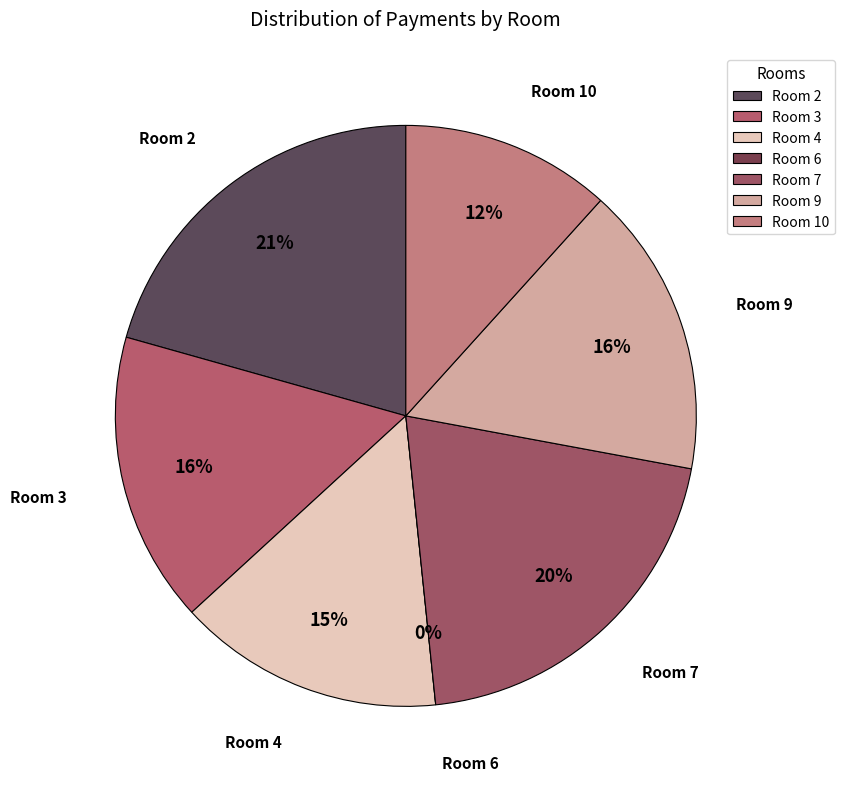

Is there any slice that represents more than half of the pie?

No